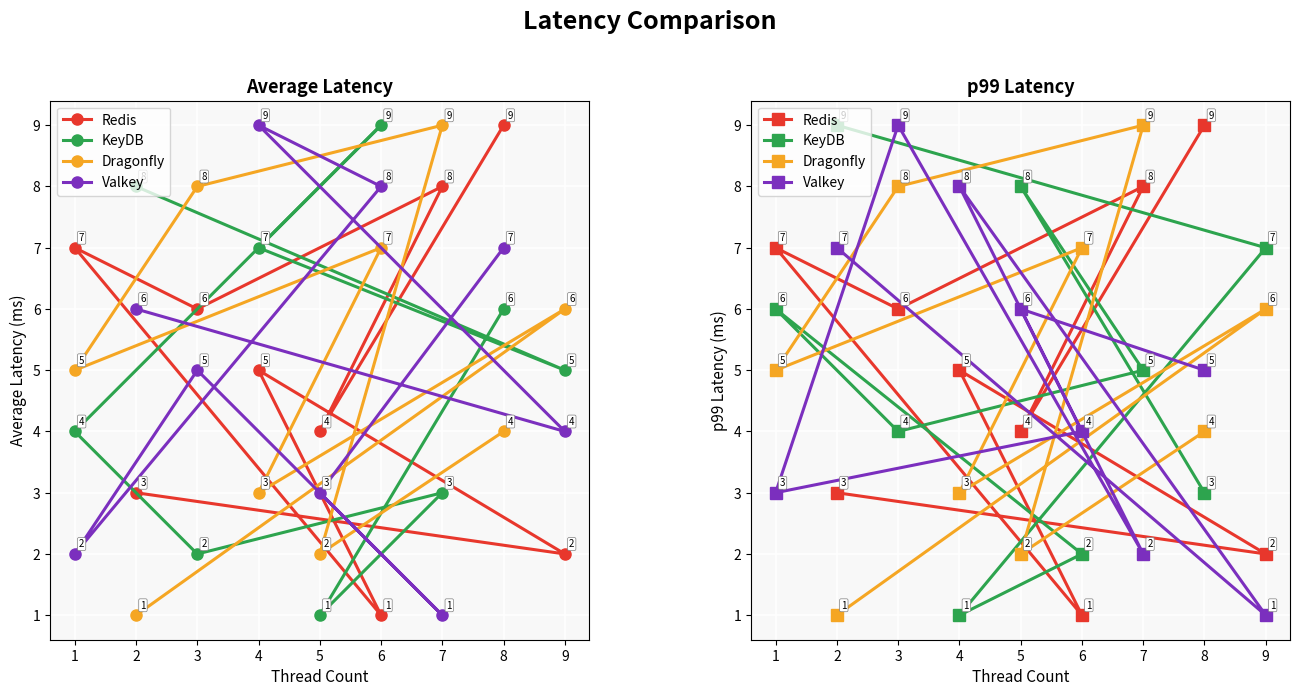

List the series in order of their peak value, highest first.

Redis, KeyDB, Dragonfly, Valkey